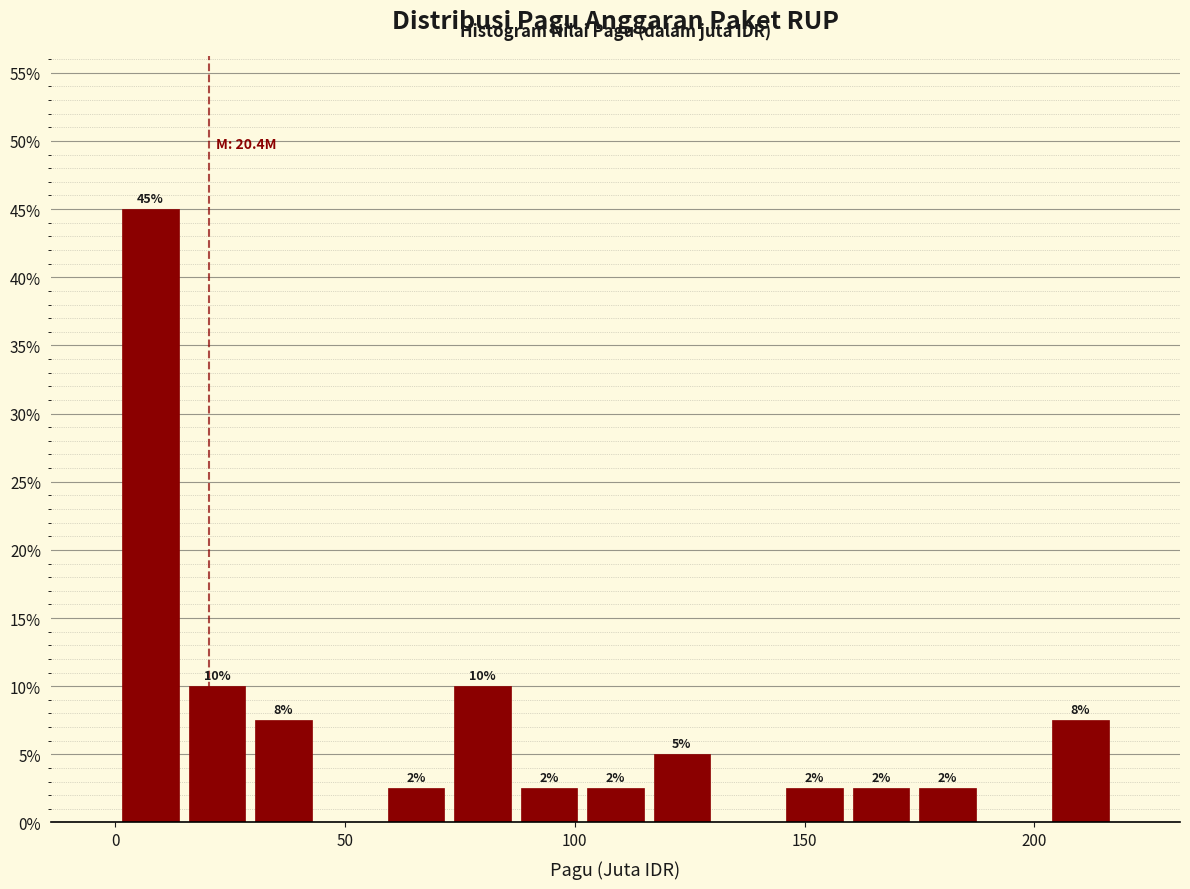

Around what value on the x-axis is the tallest bar? Give the approximate position of its centre, as read against the axis.

10